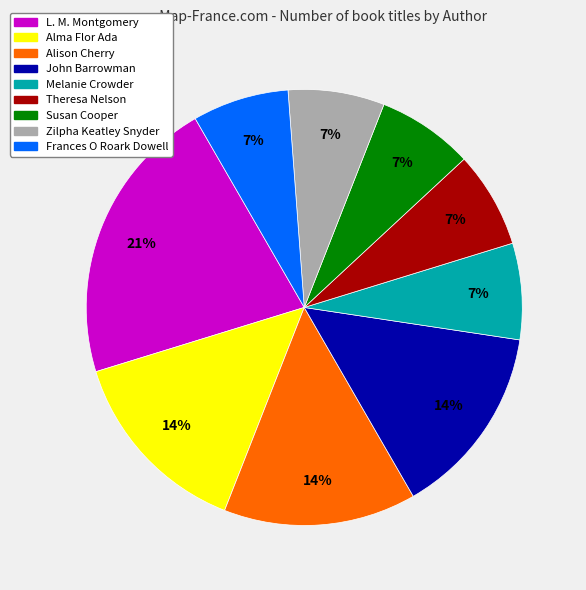

To the nearest percent, what is the difference between the largest and smallest slice percentages?

14%